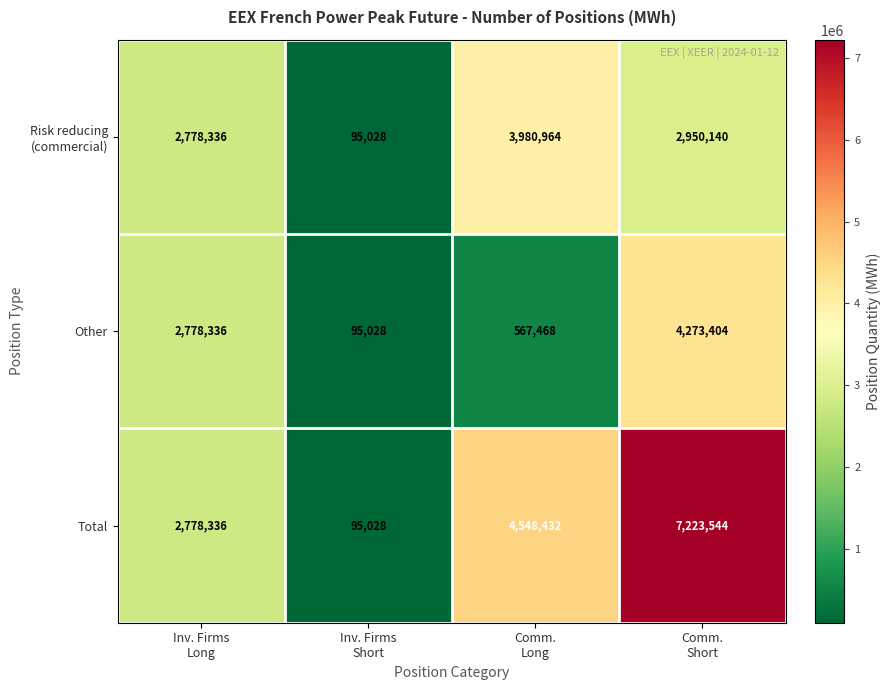

What is the greatest value displayed?

7223544